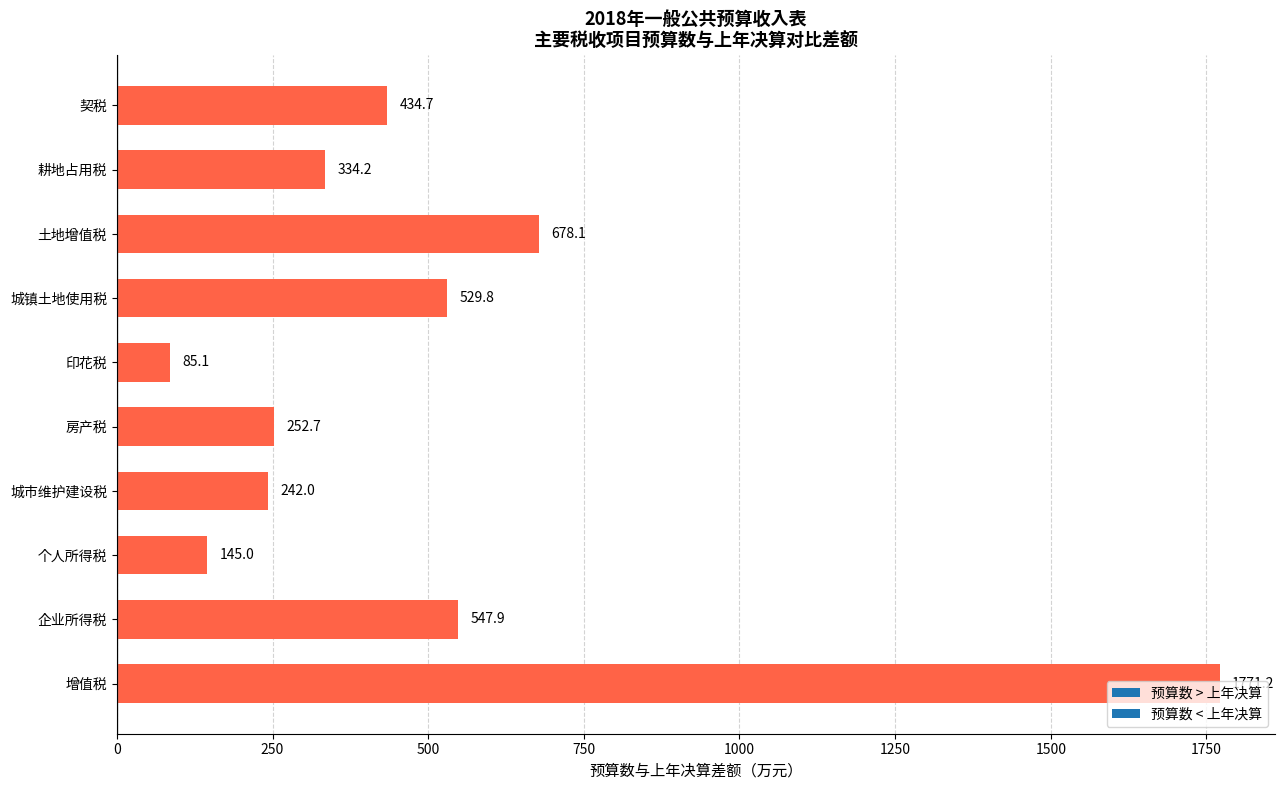

Where is the data nearest to the value 928?

土地增值税